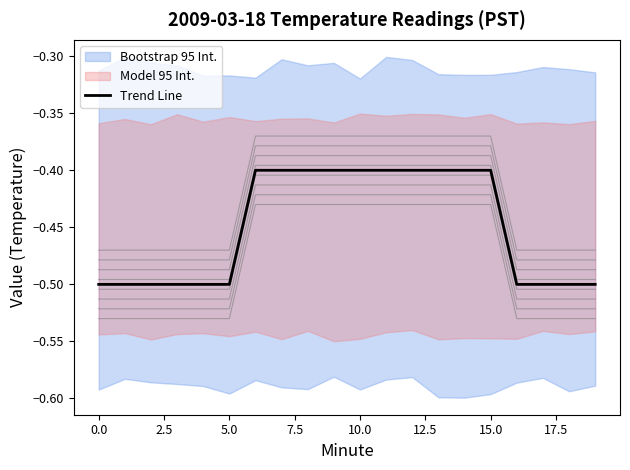

What is the minimum value for Trend Line?

-0.5